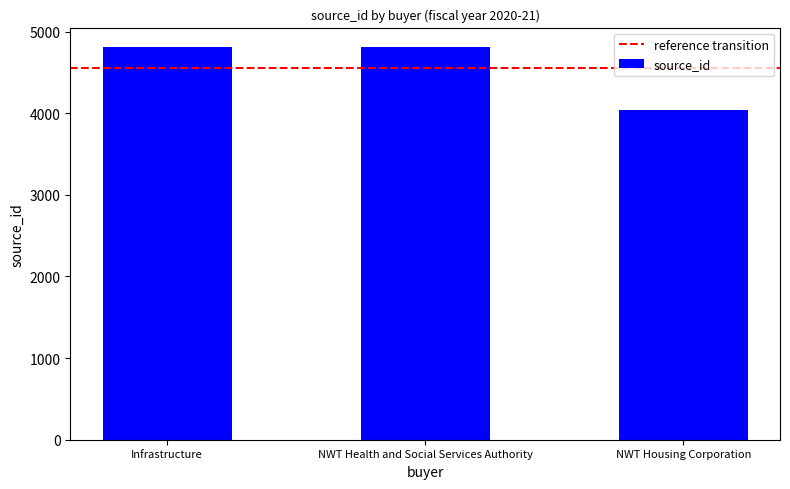

How many distinct data groups are displayed?

1